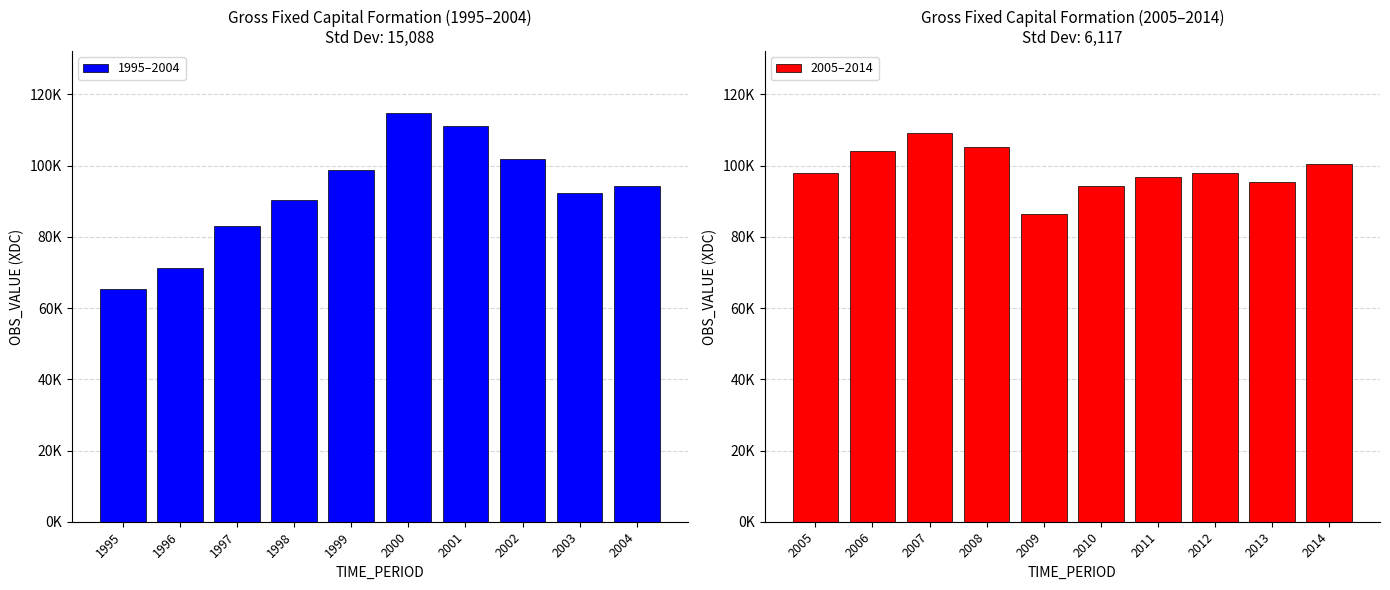

Which category has the lowest value across all series?

1995